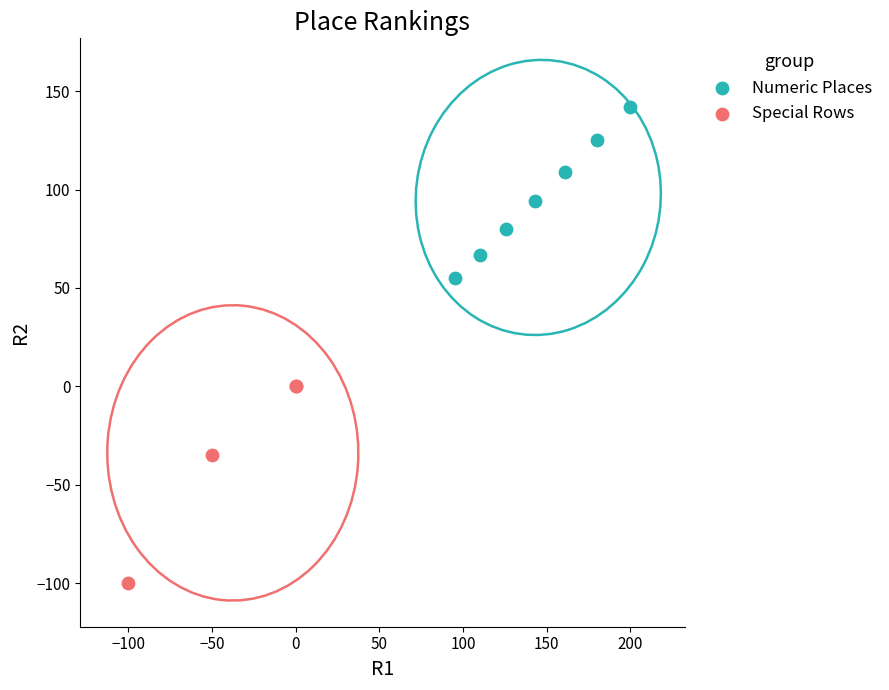

Which series reaches the minimum Y coordinate?

Special Rows